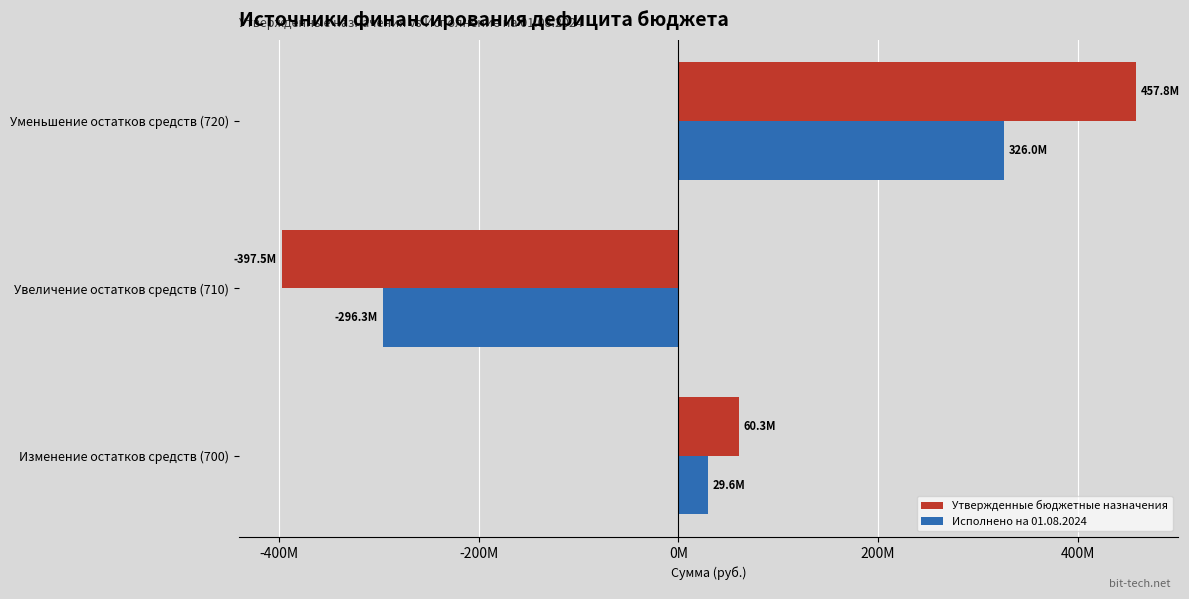

How many values in Утвержденные бюджетные назначения are above zero?

2